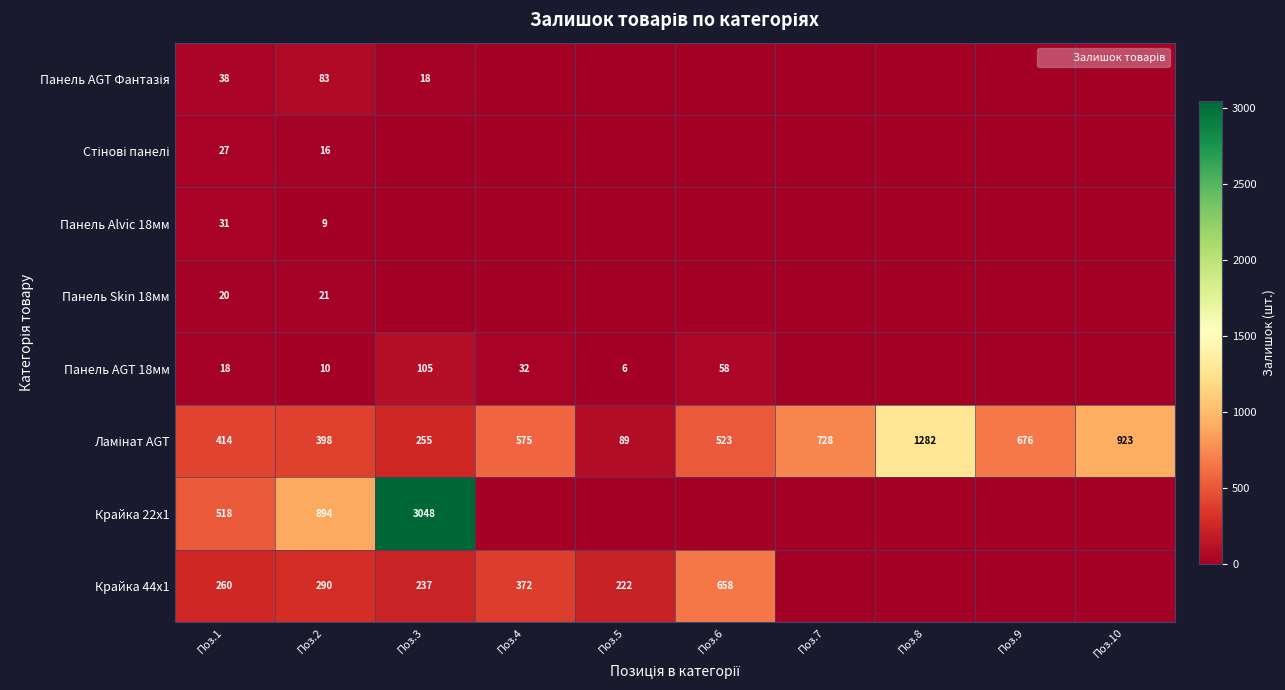

At Поз.5, list the series in order from smallest to largest.

Крайка 22x1, Панель Skin 18мм, Панель Alvic 18мм, Стінові панелі, Панель AGT Фантазія, Панель AGT 18мм, Ламінат AGT, Крайка 44x1